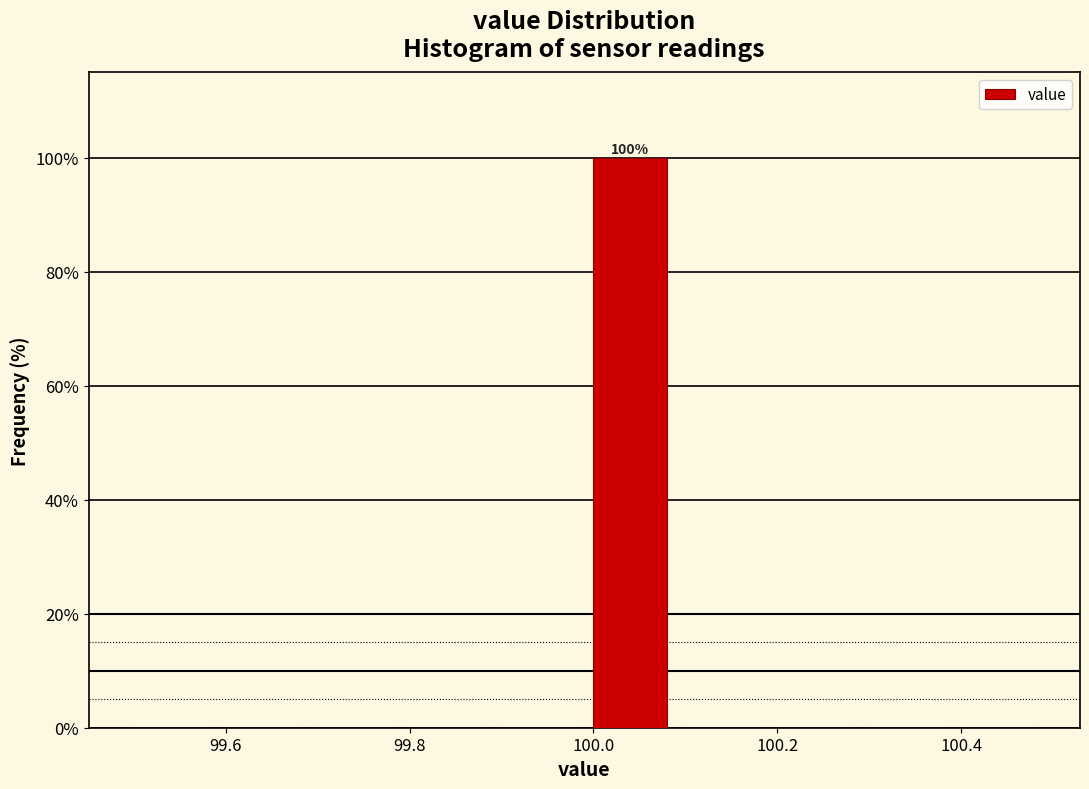

Which range on the x-axis has the tallest bar?

99.99 to 100.09